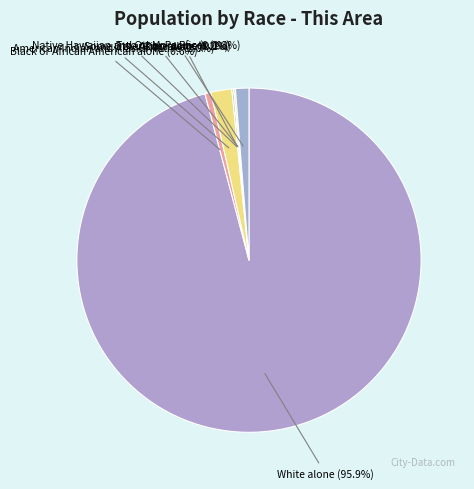

True or false: Native Hawaiian and Other Pacific accounts for 0% of the total.

True